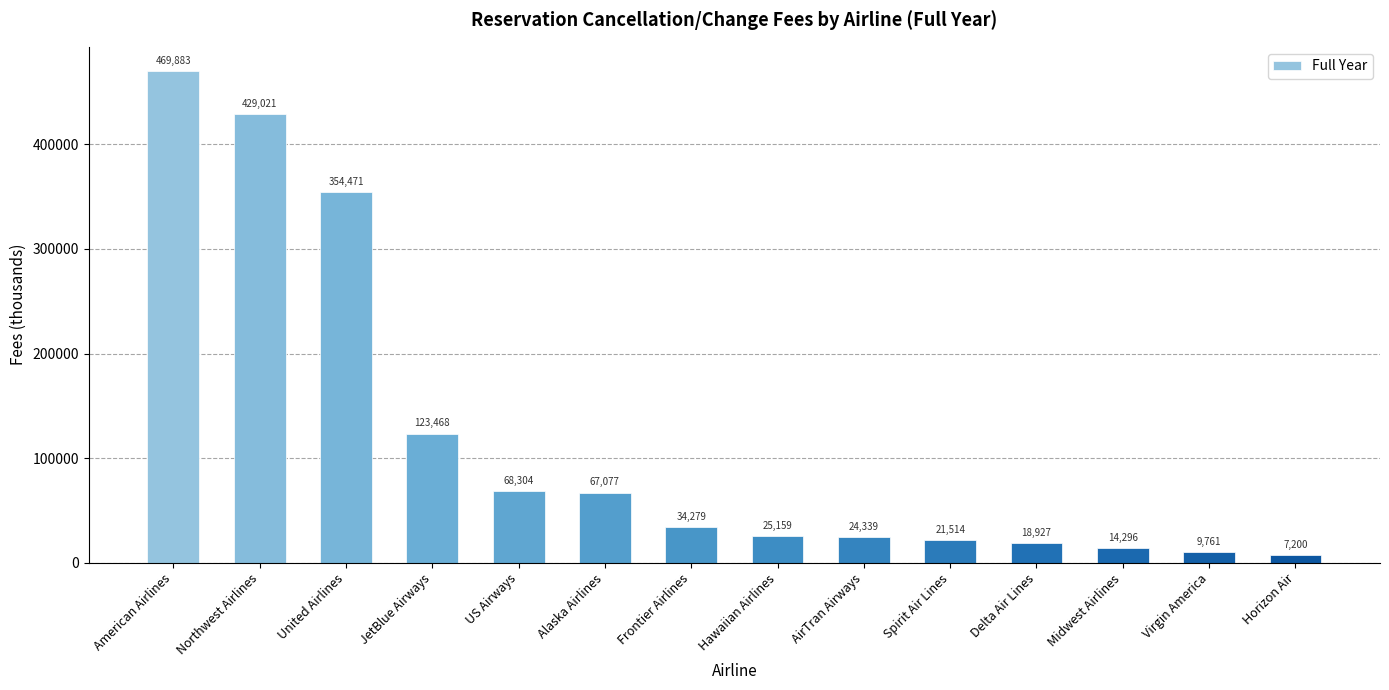

What is the change in value from Northwest Airlines to Horizon Air?

-421821